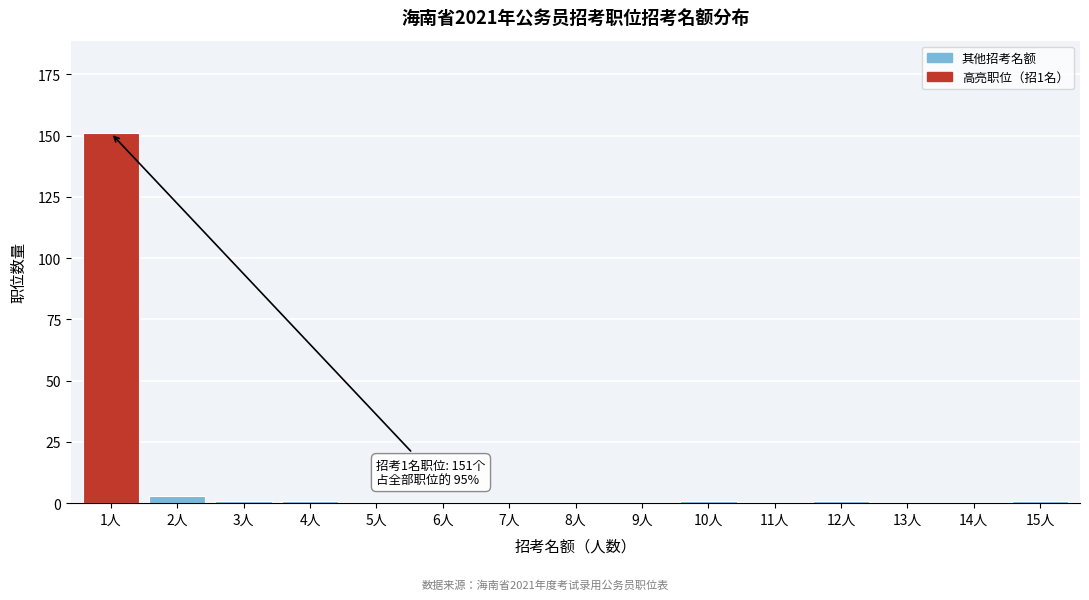

Reading right to left, what are all the values shown in this chart?

15人=1	14人=0	13人=0	12人=1	11人=0	10人=1	9人=0	8人=0	7人=0	6人=0	5人=0	4人=1	3人=1	2人=3	1人=151